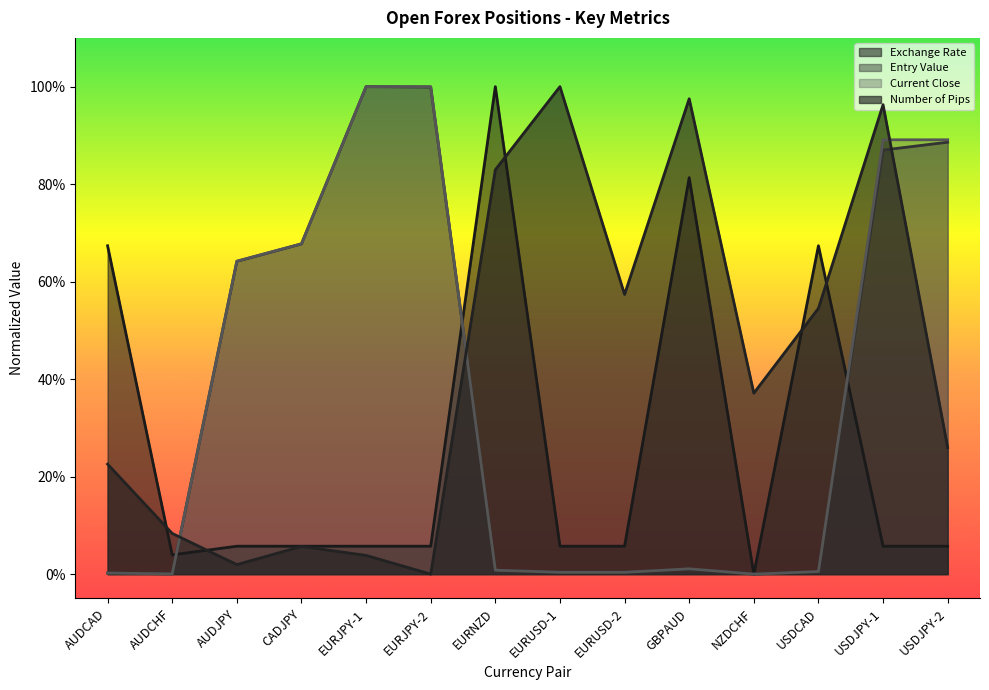

True or false: Current Close has a value of 0.0 at EURUSD-1.

True